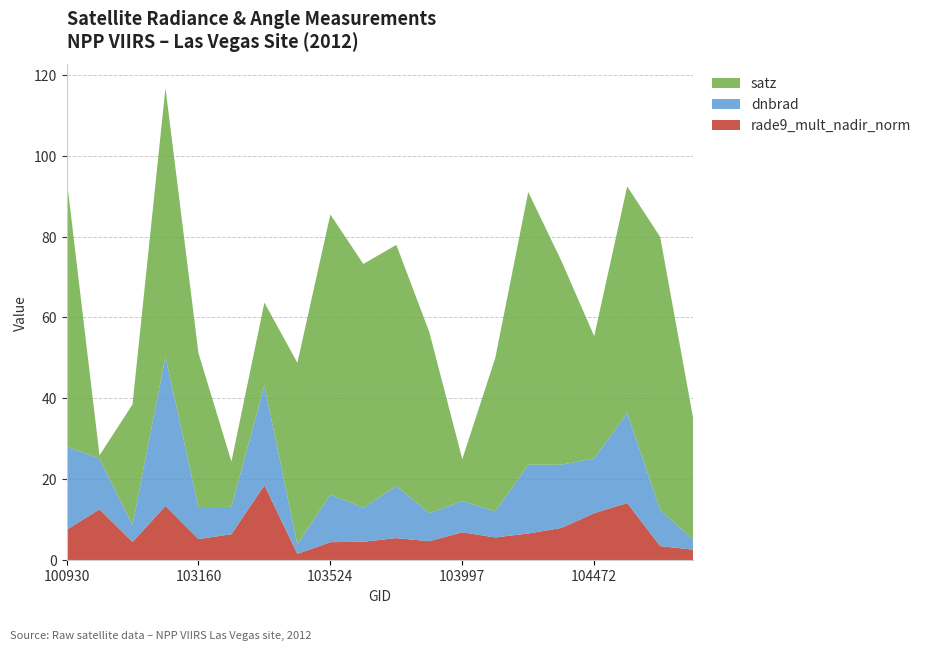

Reading right to left, extract all data points from this chart.

dnbrad: 2.5	9.0	22.3	13.6	15.6	17.0	6.4	7.7	6.9	12.9	8.4	11.8	2.4	24.7	6.7	7.9	36.9	4.2	12.6	20.6
satz: 30.0	67.5	56.0	30.2	50.5	67.4	37.9	10.4	44.8	59.6	60.3	69.2	44.9	20.5	11.2	38.1	66.4	29.7	0.8	66.4
rade9_mult_nadir_norm: 2.6	3.5	14.1	11.6	8.0	6.6	5.6	6.9	4.7	5.5	4.6	4.5	1.6	18.5	6.4	5.2	13.4	4.5	12.6	7.5